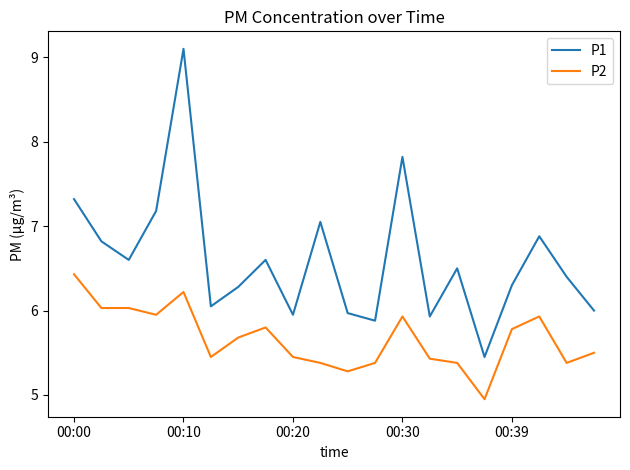

How many categories are shown in the chart?

20